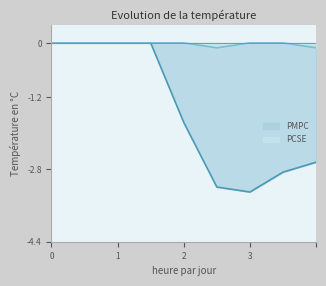

Rank the series at 2 from highest to lowest value.

PCSE, PMPC